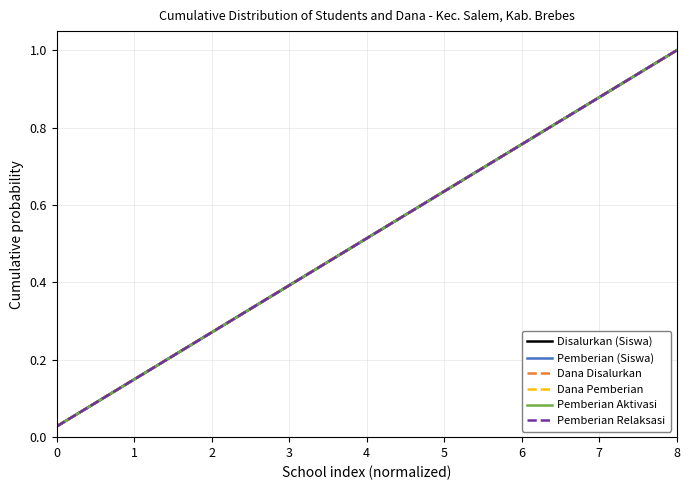

What is the difference between the maximum and second lowest values in the Pemberian Relaksasi series?

0.9